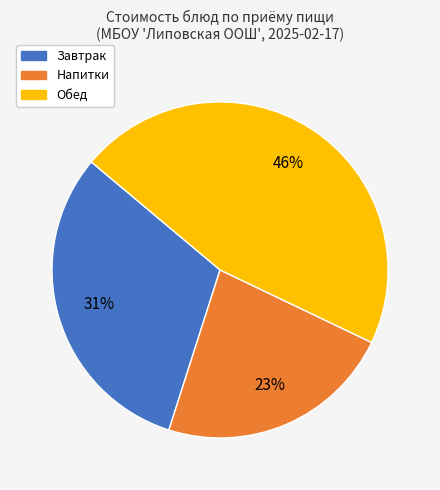

Is there any slice that represents more than half of the pie?

No